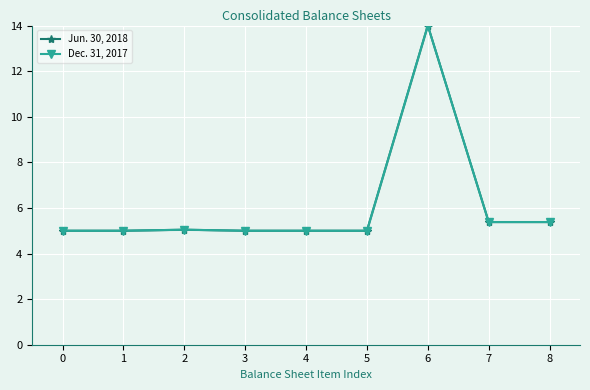

True or false: Dec. 31, 2017 has more than 1 interior local peaks.

True